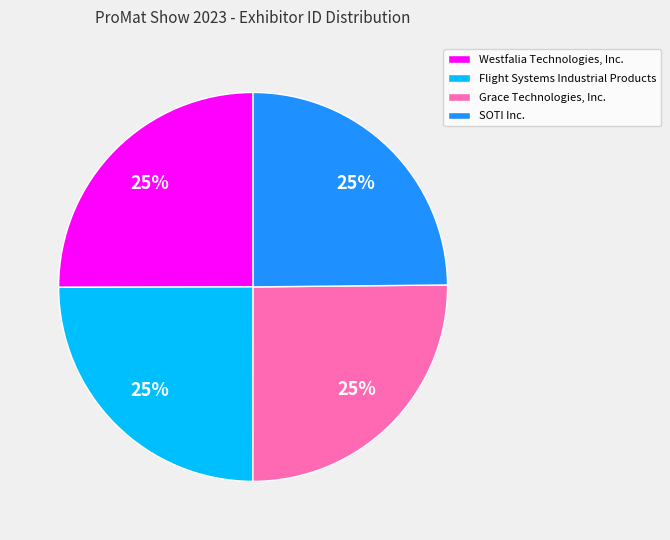

What is the ratio of the value at Westfalia Technologies, Inc. to the value at Grace Technologies, Inc.?

1.0